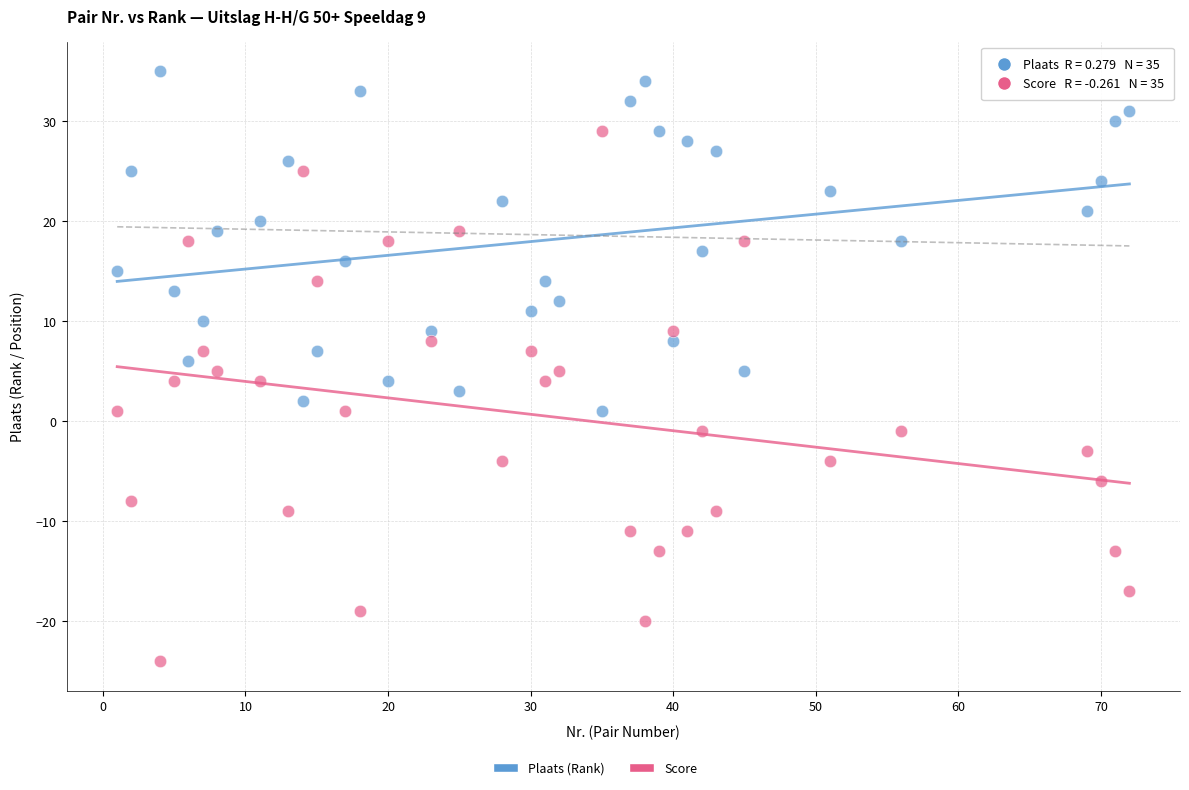

Across all data points, what is the range of X values (max minus min)?

71